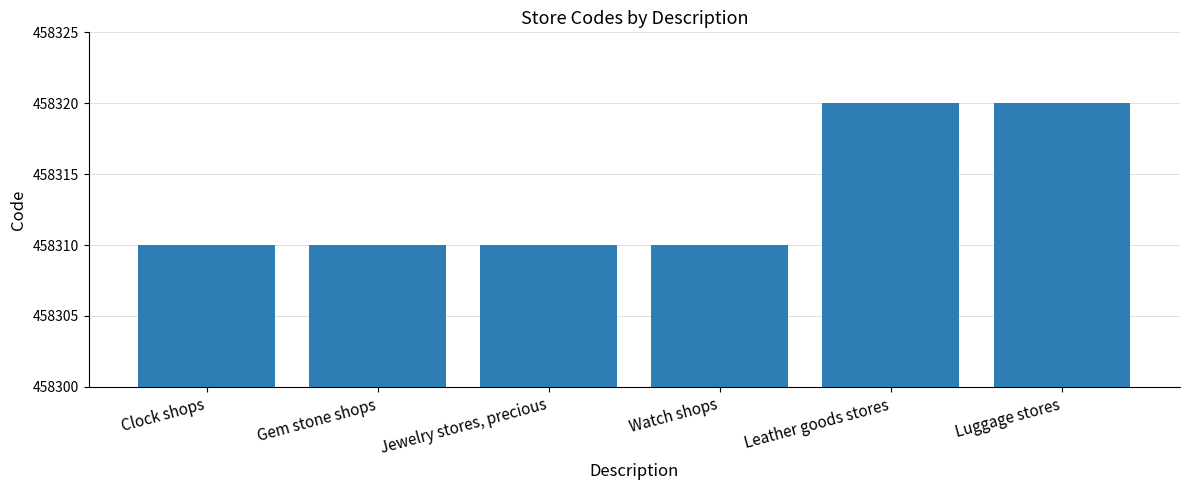

Reading left to right, transcribe all the data shown in this chart.

458310	458310	458310	458310	458320	458320